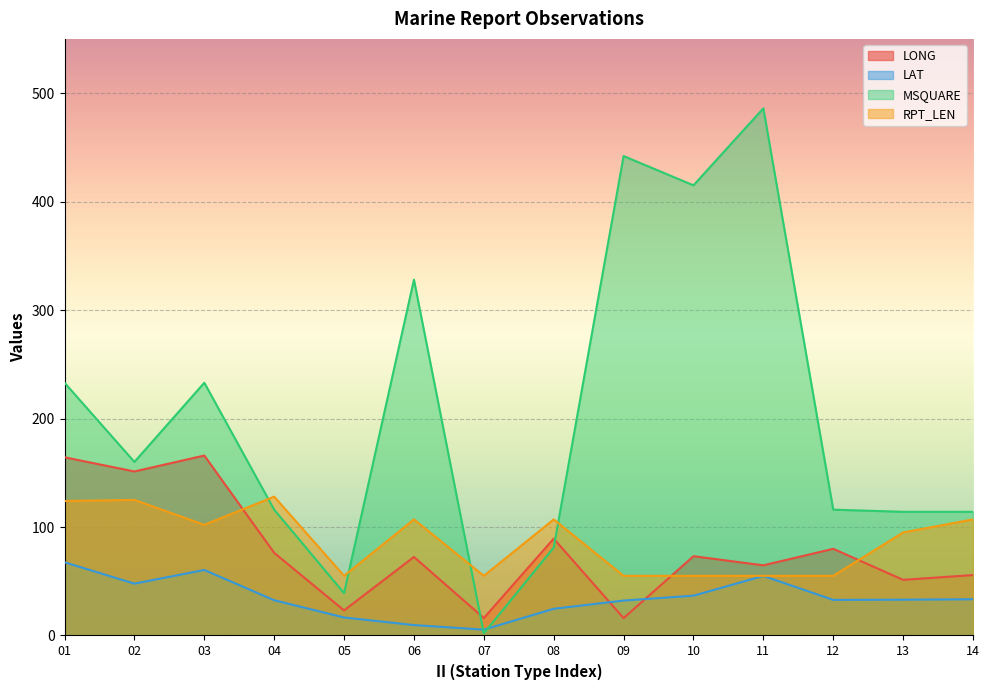

What is the minimum value shown in the chart?

2.0